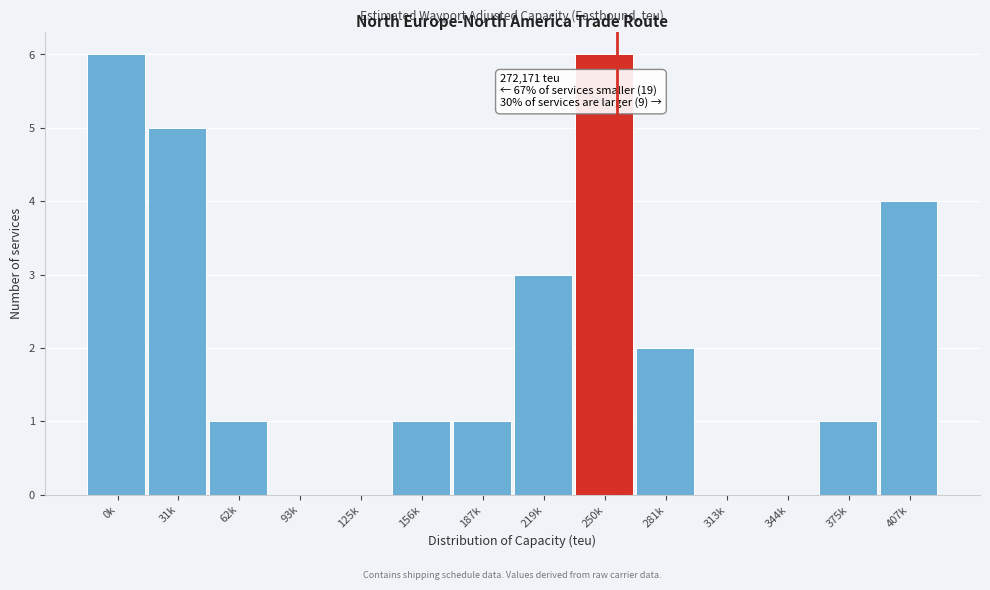

Reading right to left, transcribe all the data shown in this chart.

407k=4	375k=1	344k=0	313k=0	281k=2	250k=6	219k=3	187k=1	156k=1	125k=0	93k=0	62k=1	31k=5	0k=6